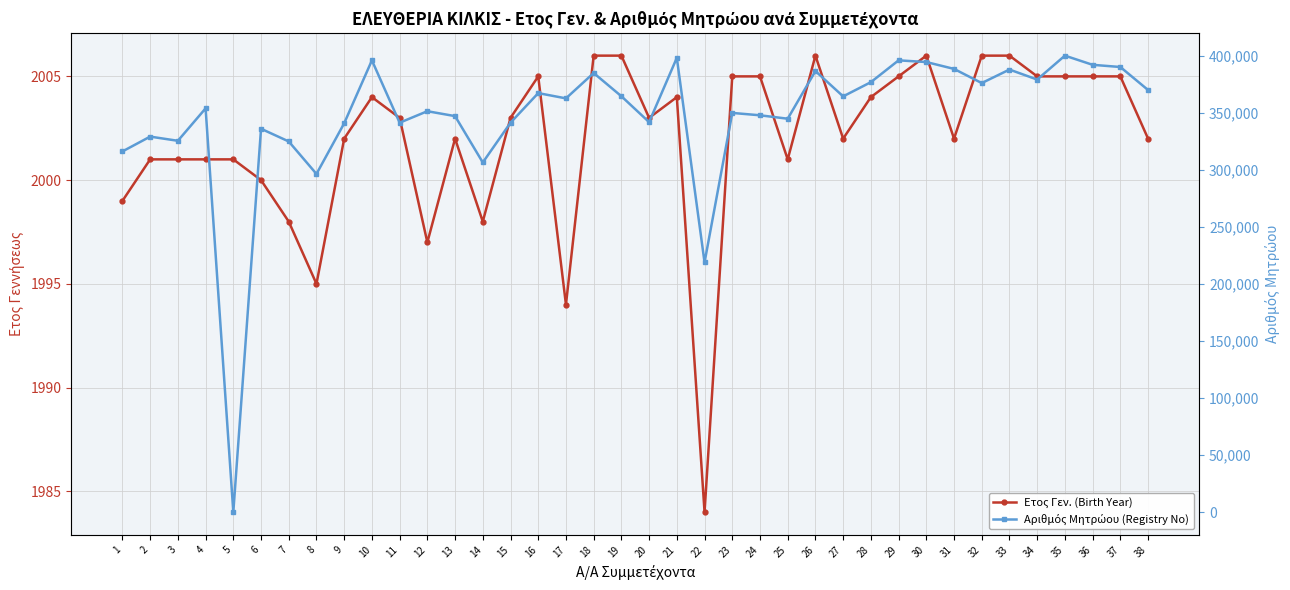

Between 5 and 6, which series saw the biggest shift?

Αριθμός Μητρώου (Registry No)